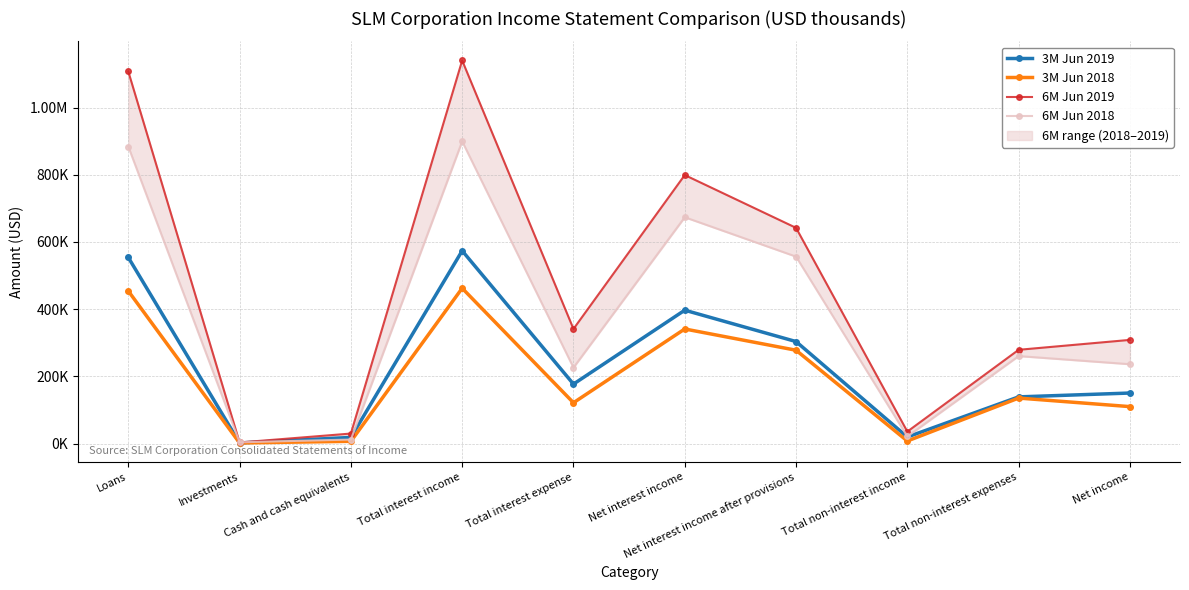

Which has a higher value, Net income or Total interest expense?

Total interest expense